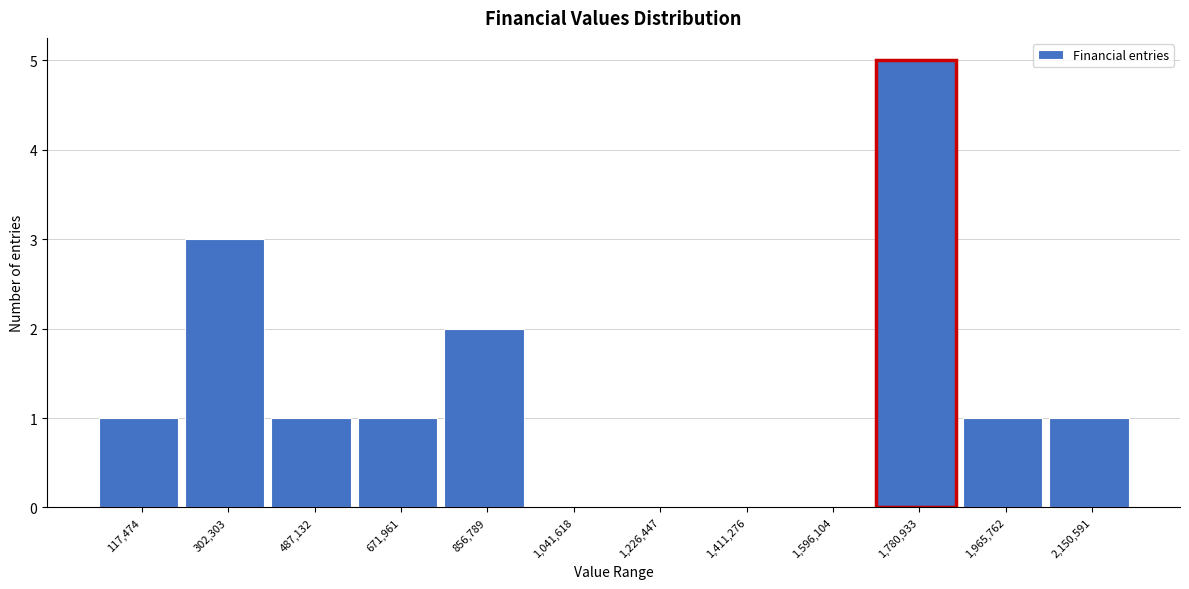

Reading left to right, list all the values displayed in this chart.

117,474=1	302,303=3	487,132=1	671,961=1	856,789=2	1,041,618=0	1,226,447=0	1,411,276=0	1,596,104=0	1,780,933=5	1,965,762=1	2,150,591=1